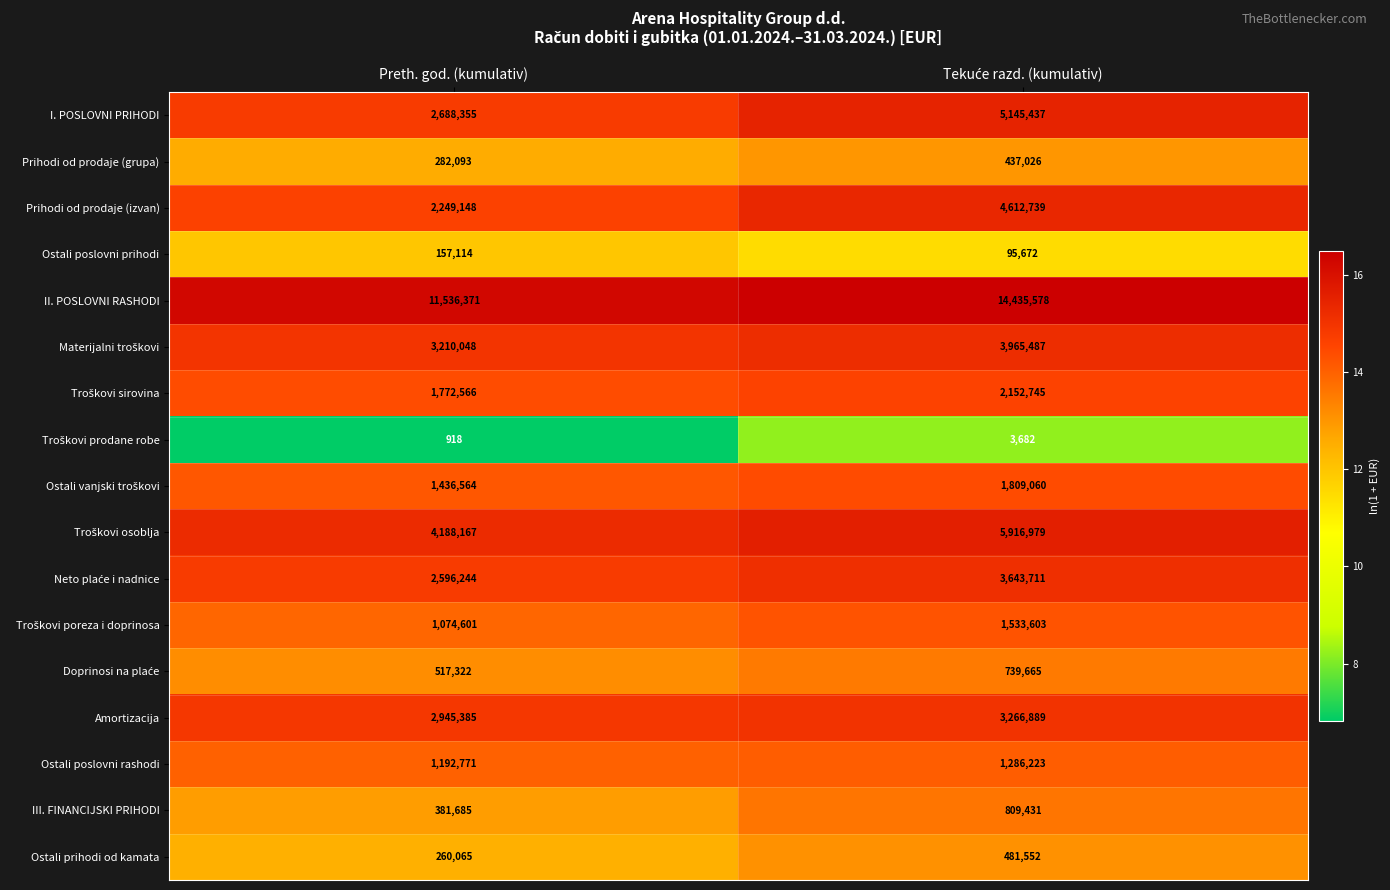

What is the minimum value shown in the chart?

918